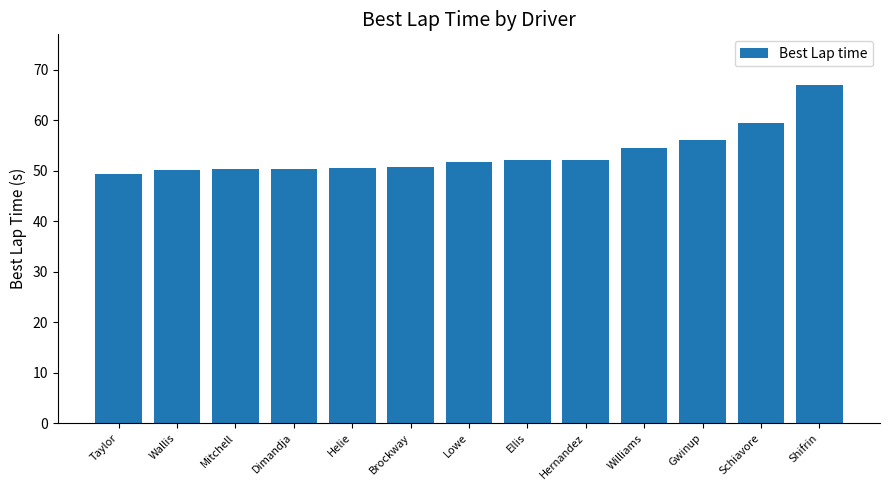

What is the label of the 2nd bar from the right?

Schiavore